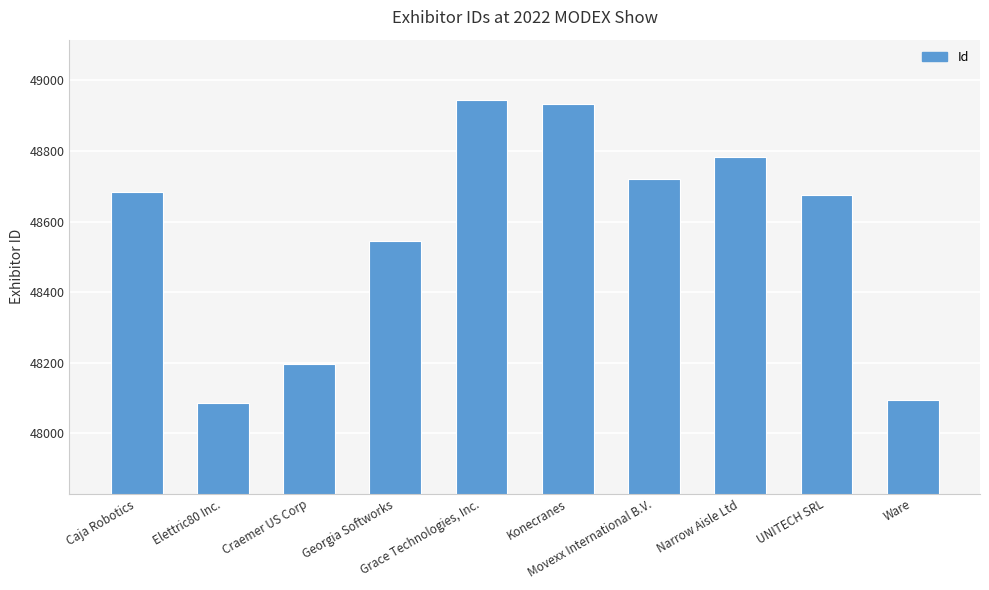

What is the average value?

48566